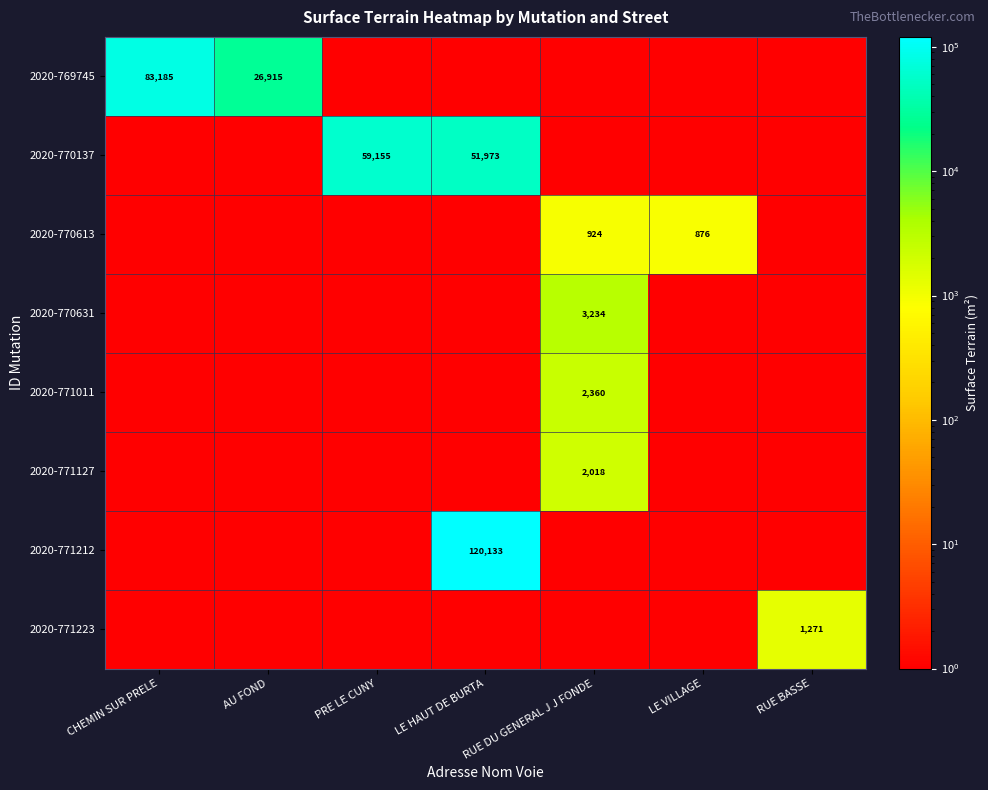

What is the difference between the maximum and minimum values in the 2020-770613 series?

924.0